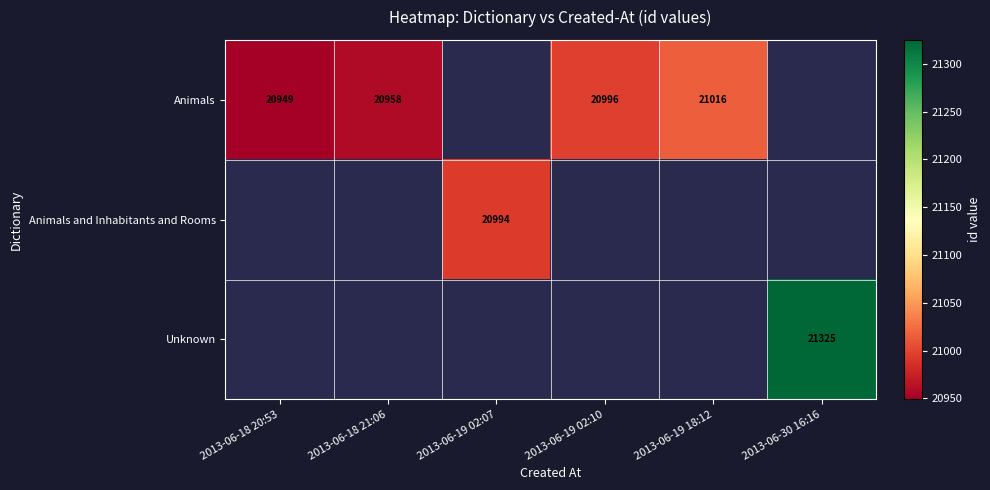

The value of Animals at 2013-06-19 02:10 is 20996. True or false?

True